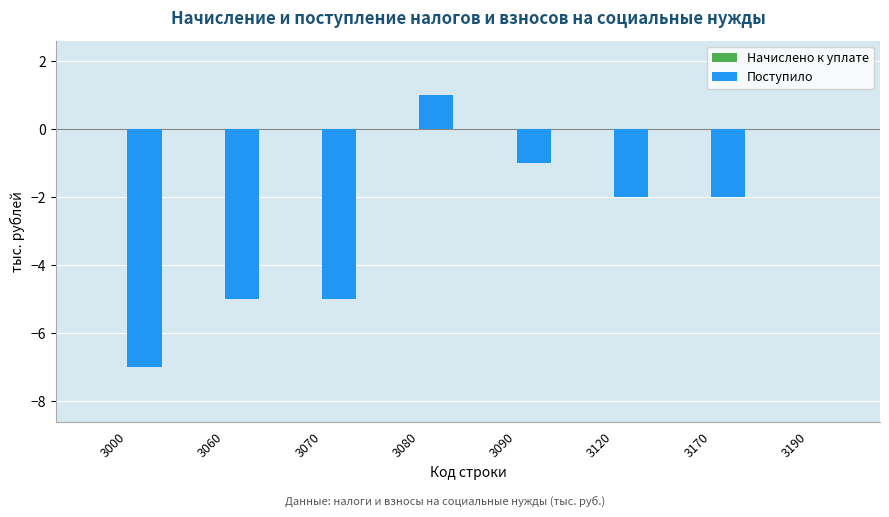

True or false: the data shows -2 at 3120.

True